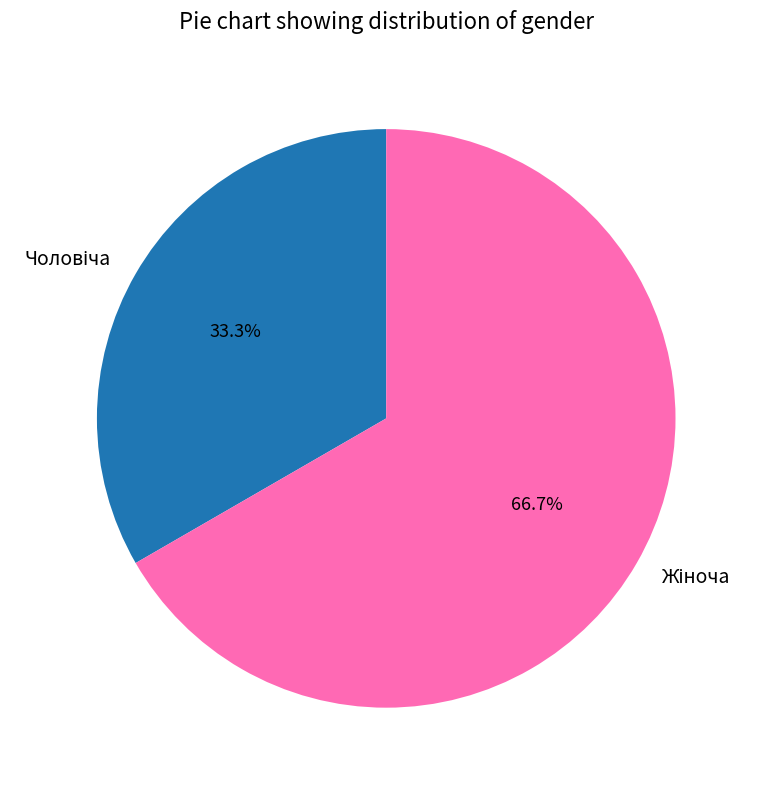

Does any single category account for the majority?

Yes